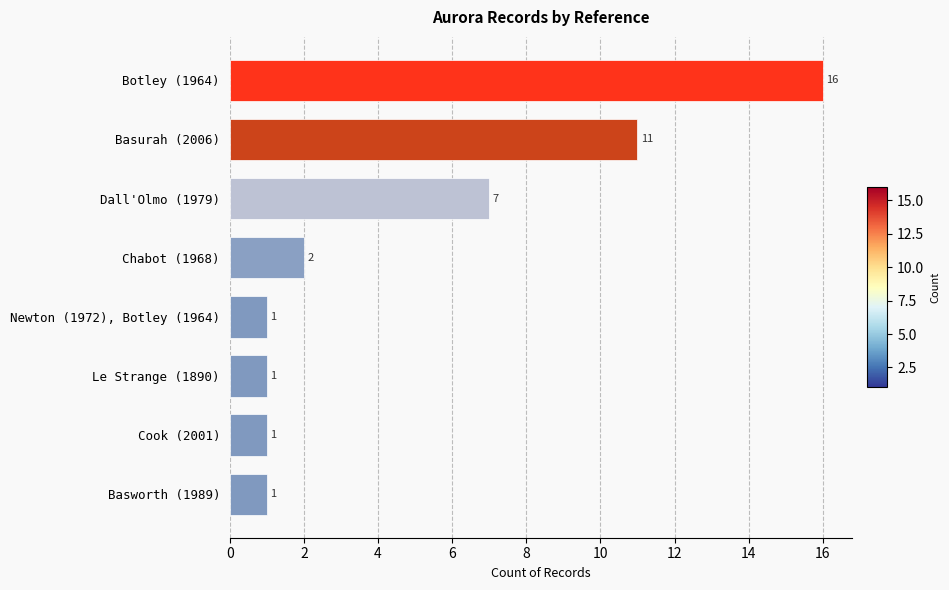

The chart shows a value of 1 at Basworth (1989). True or false?

True